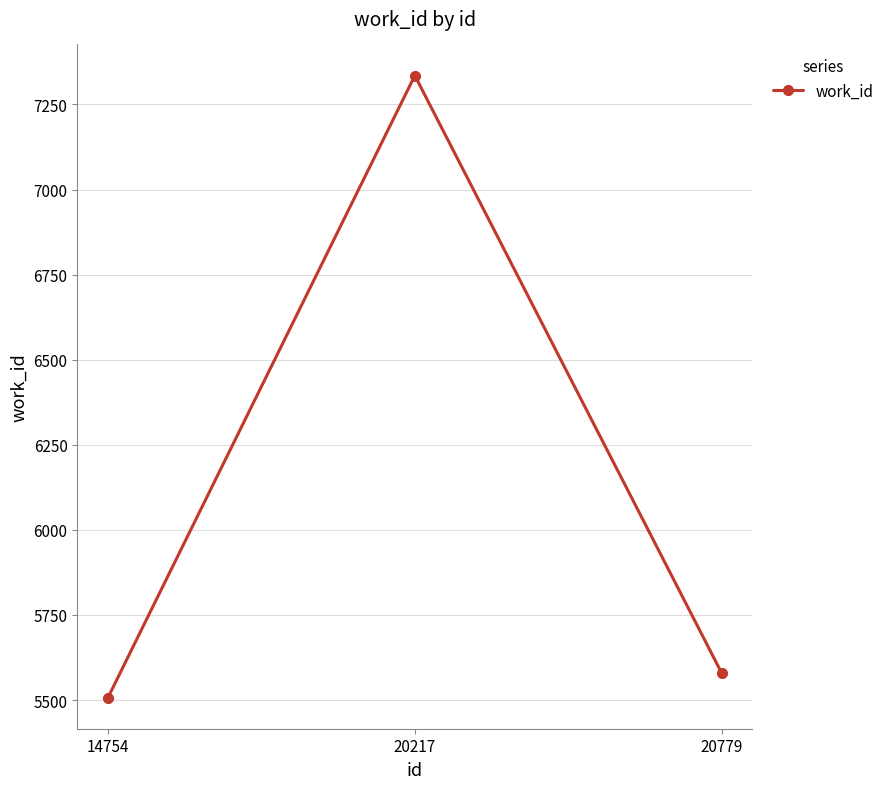

Where is the data nearest to the value 6421?

20779